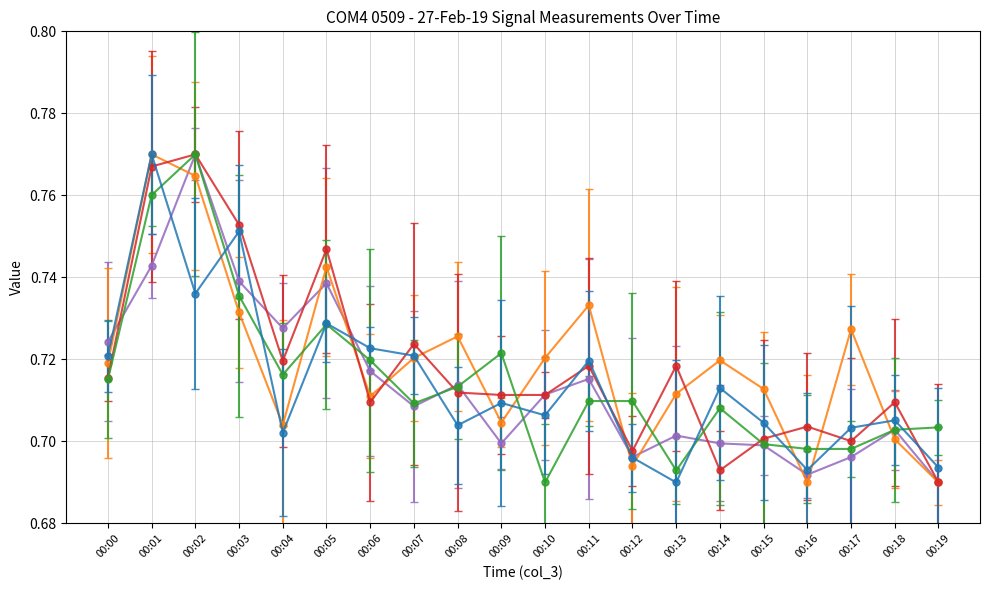

Count the col_8 values in the range 0 to 1.

20